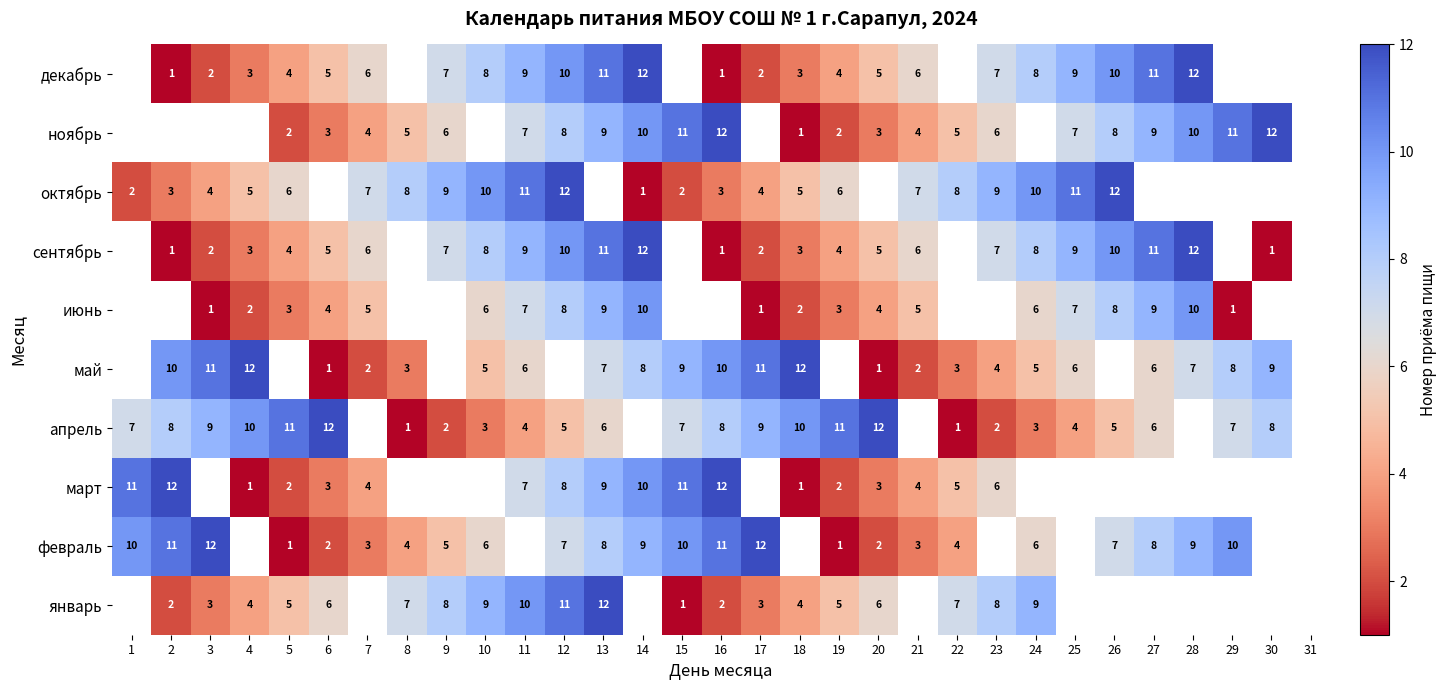

The value of ноябрь at 7 is 6. True or false?

False